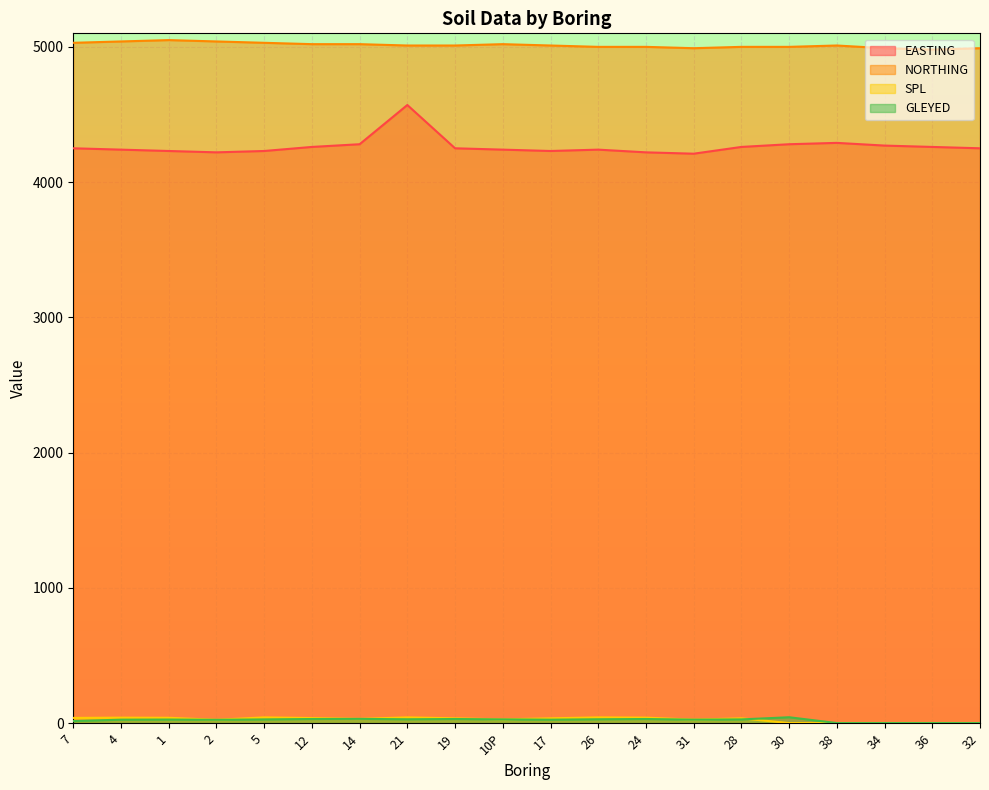

What are all the series names shown in the legend?

EASTING, NORTHING, SPL, GLEYED